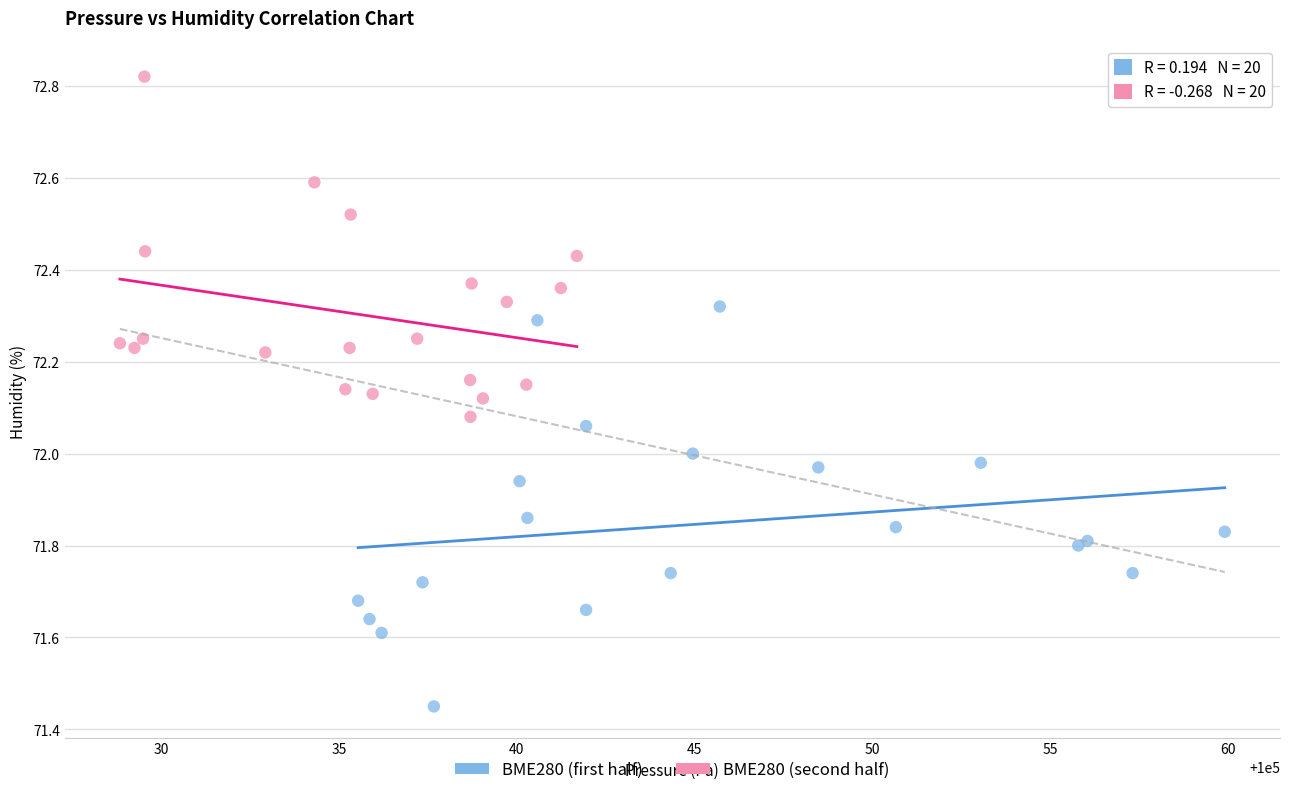

What are all the series names shown in the legend?

BME280 (first half), BME280 (second half)